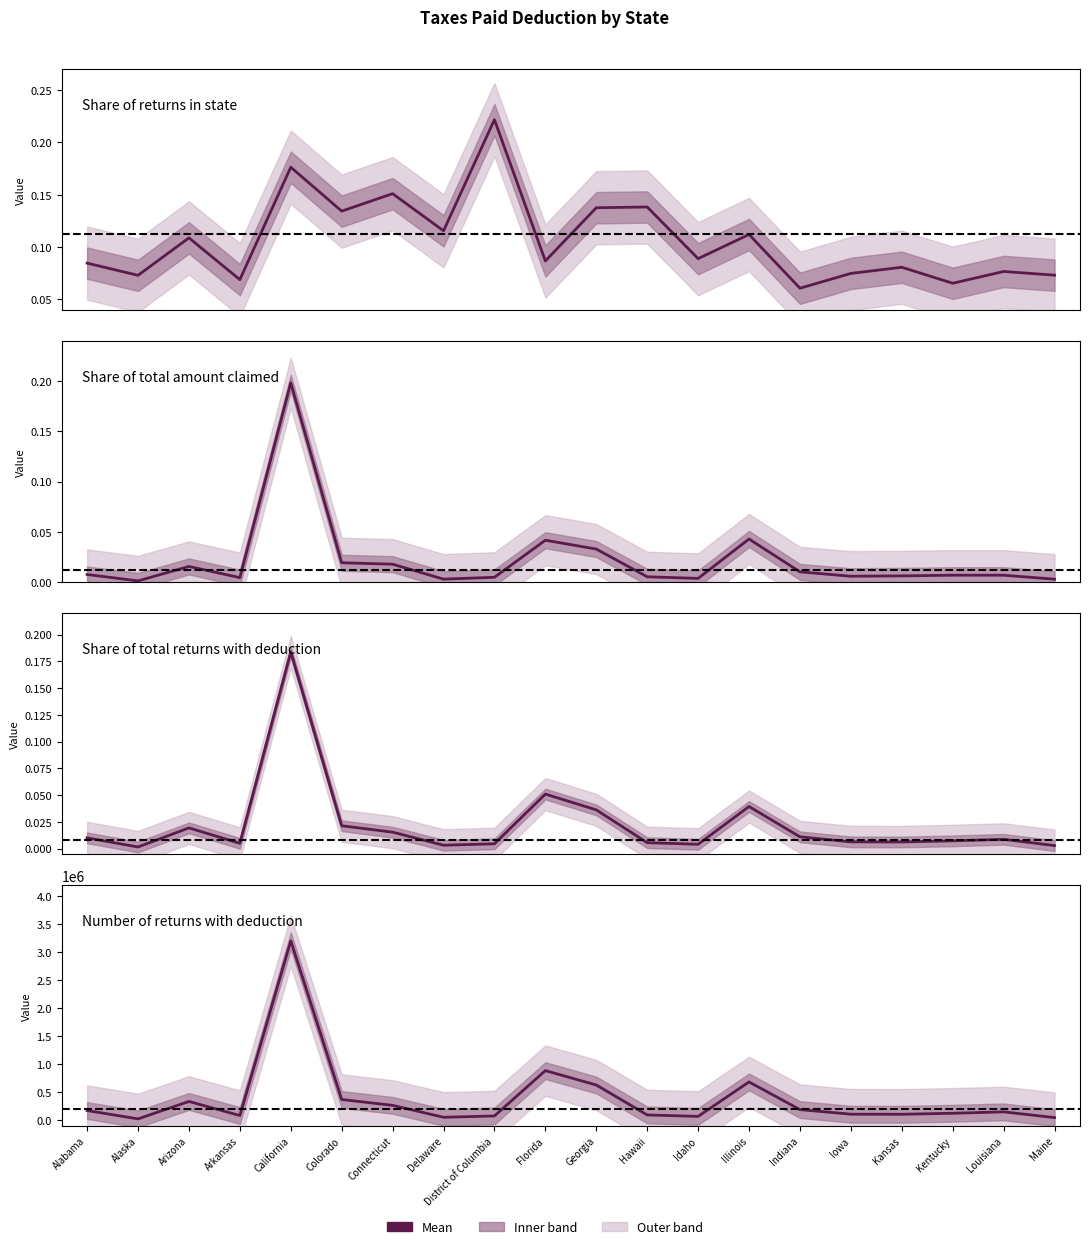

Is it true that Number of returns (scaled) equals 107850.0 at Kansas?

True